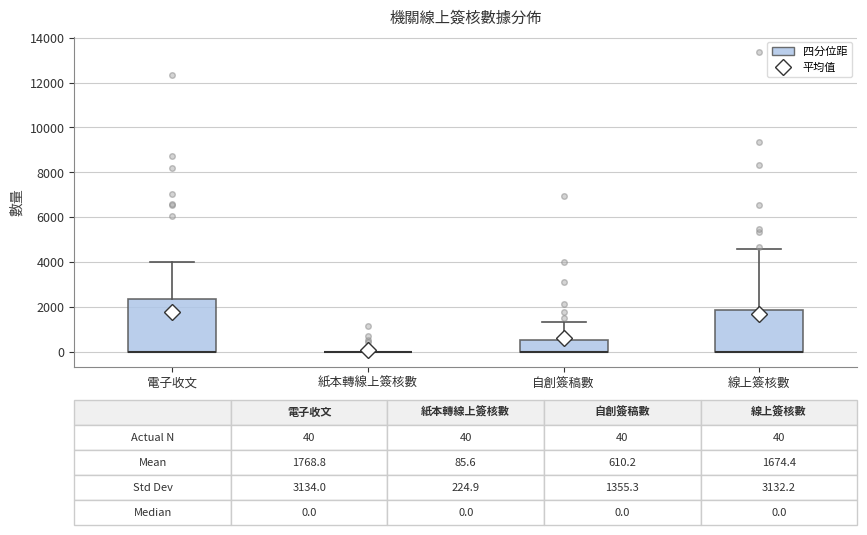

Which box is the tallest, from its lower edge to its upper edge?

電子收文